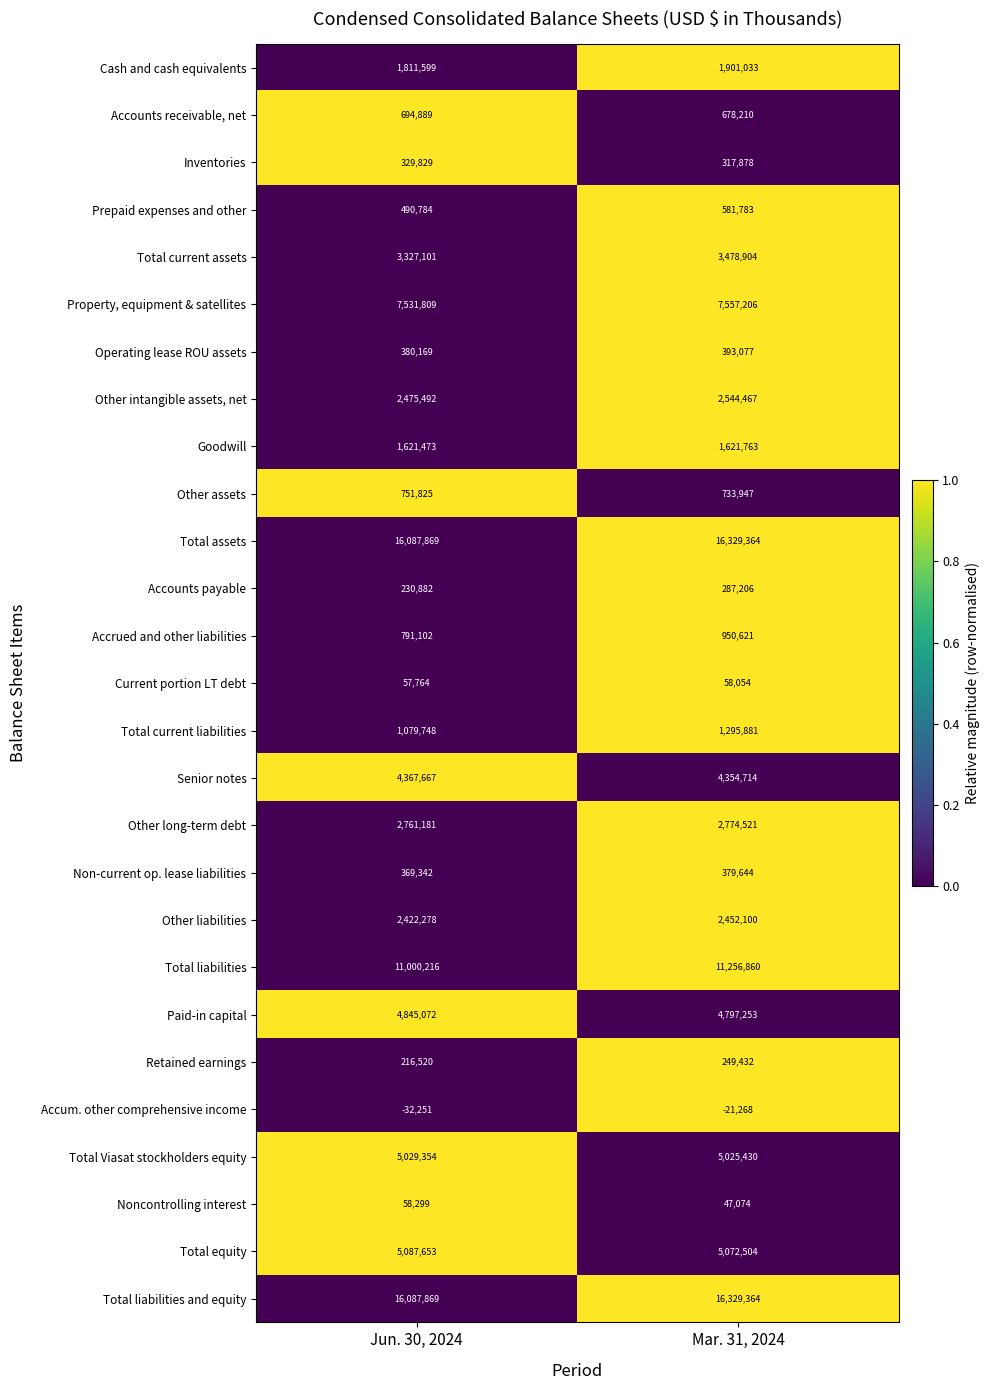

Which category has the highest value across all series?

Mar. 31, 2024